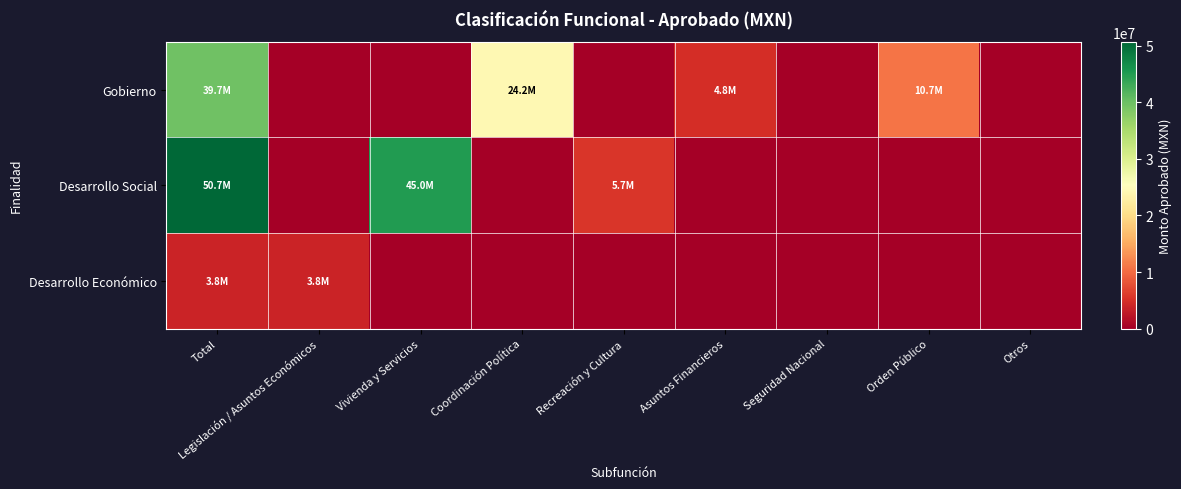

At which category does the chart reach its minimum across all series?

Legislación / Asuntos Económicos